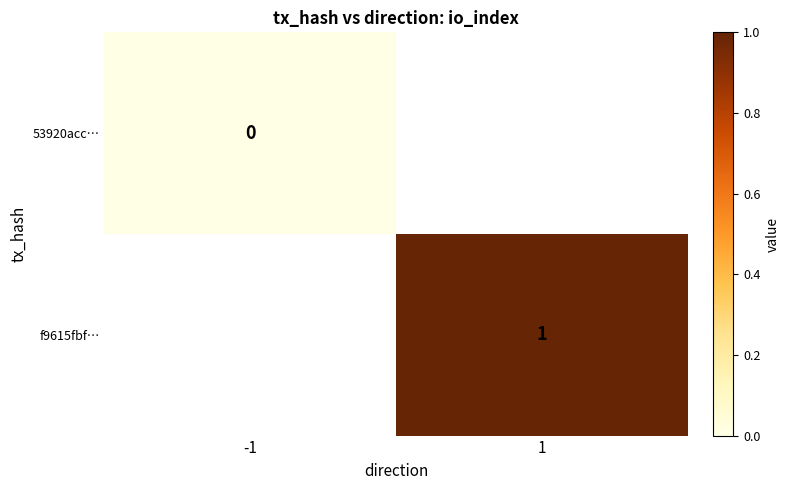

The value of f9615fbf… at 1 is 0.3. True or false?

False